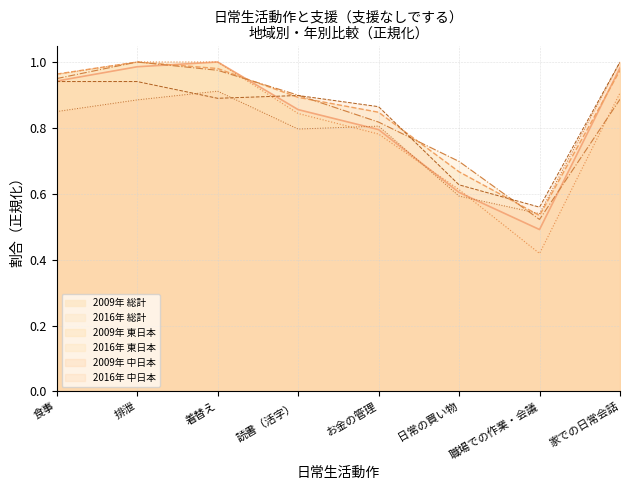

What is the minimum value for 2009年 中日本?

0.5